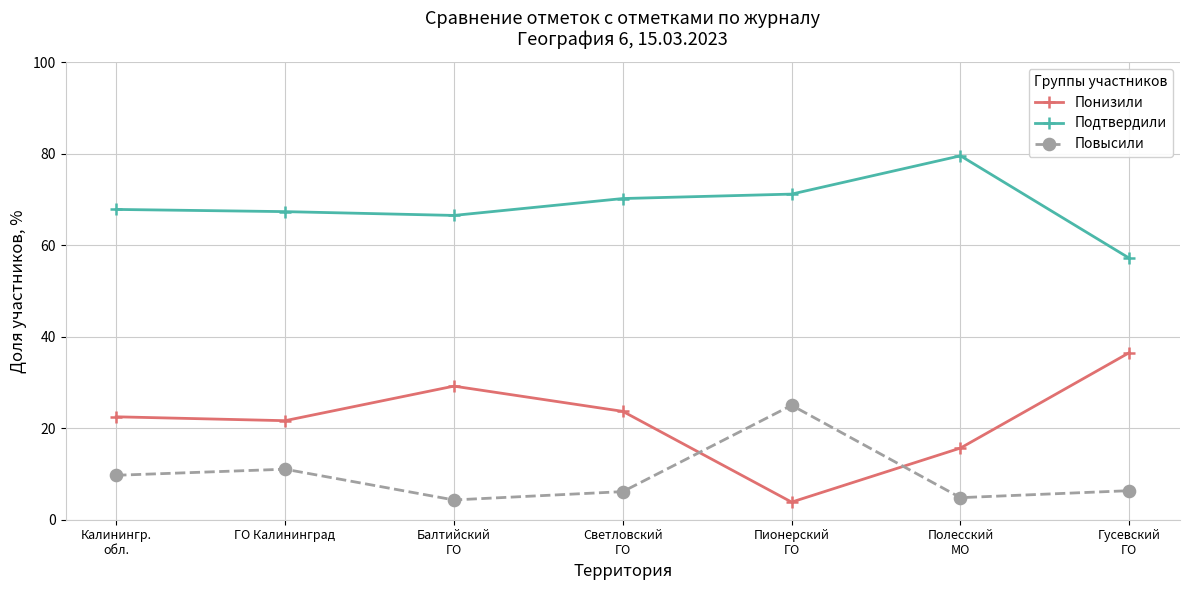

At how many categories does at least one series exceed 63?

6